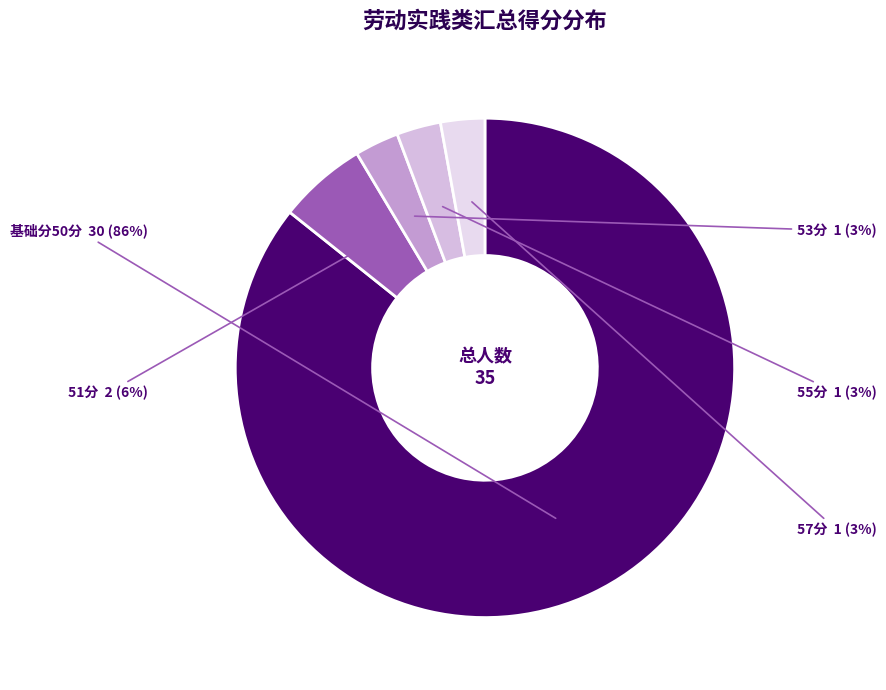

True or false: 51分 accounts for 6% of the total.

True